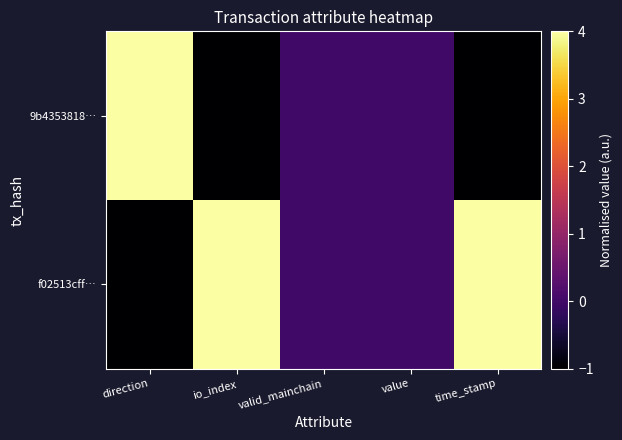

At which category is the sum across all series the highest?

direction